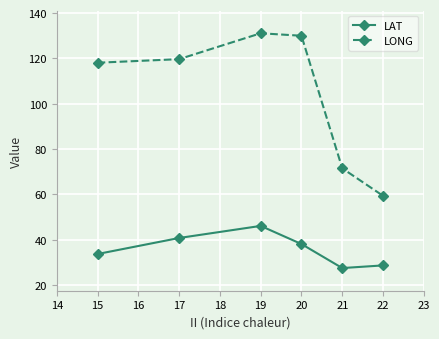

What is the value of the LONG point at the 2nd from the left?

119.7